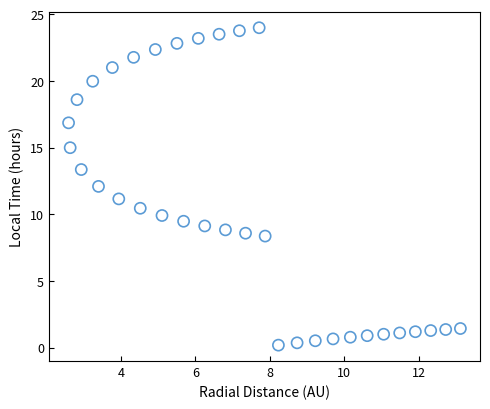

What is the range of X values (max minus min)?

10.5